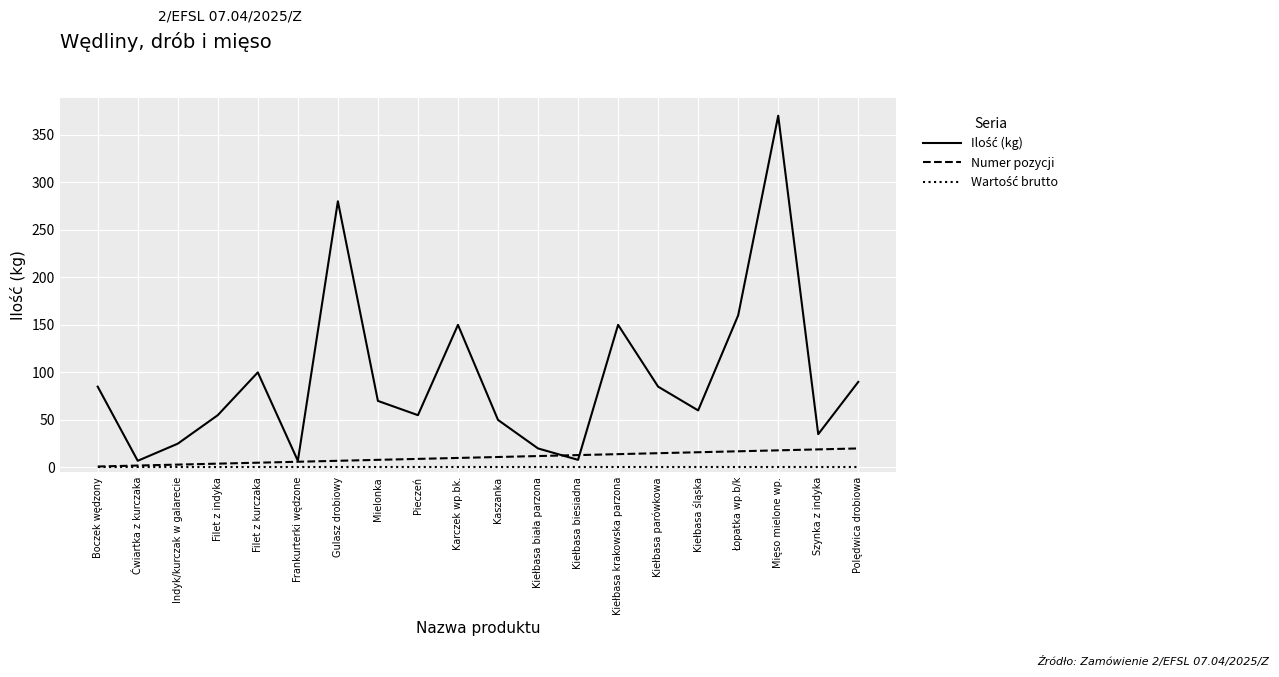

The value of Numer pozycji at Łopatka wp.b/k is 17. True or false?

True